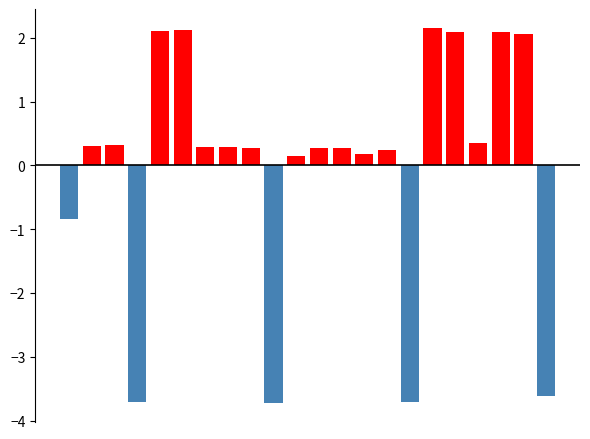

The value of Below Mean at 17 is -2.3. True or false?

False